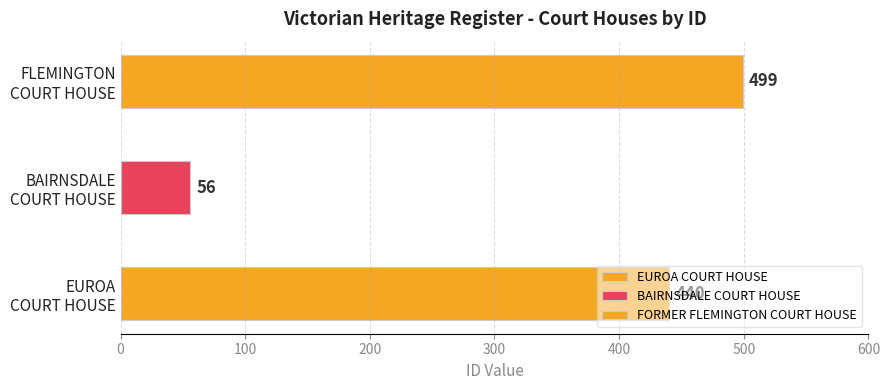

Is it true that the value at EUROA COURT HOUSE is 717?

False